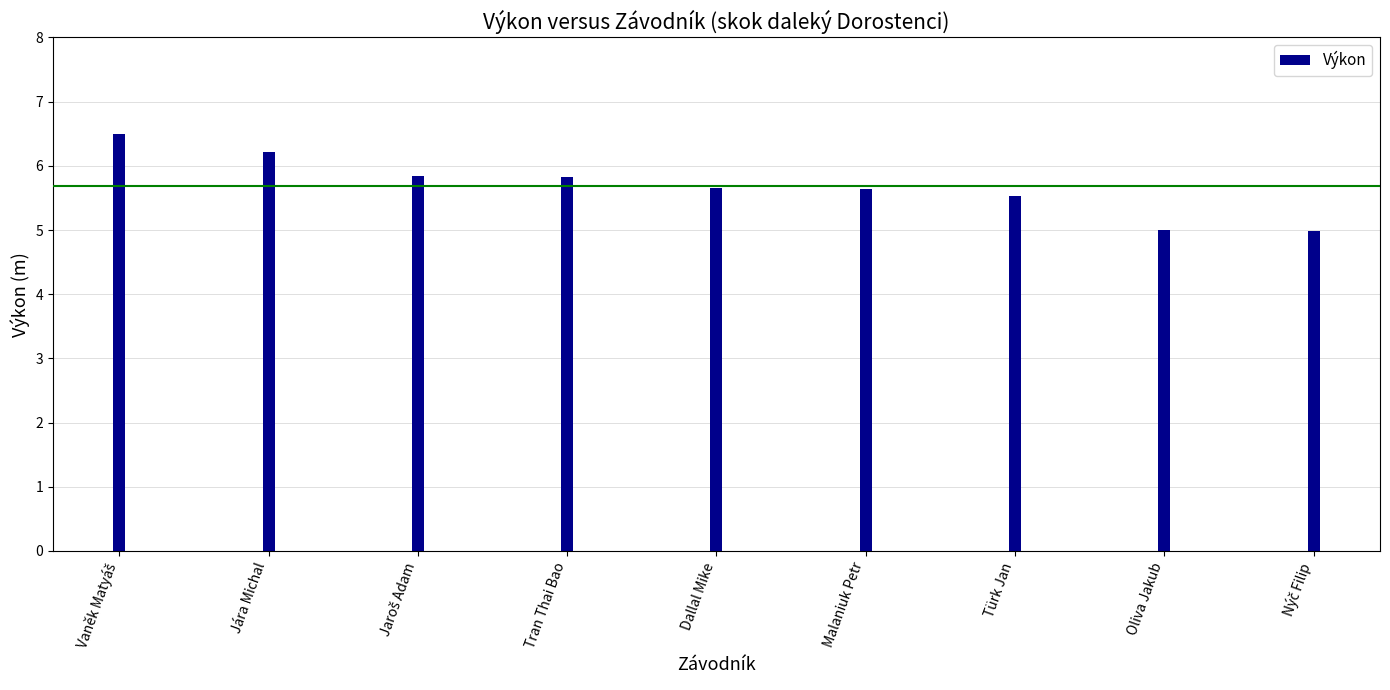

What is the smallest value displayed?

5.0